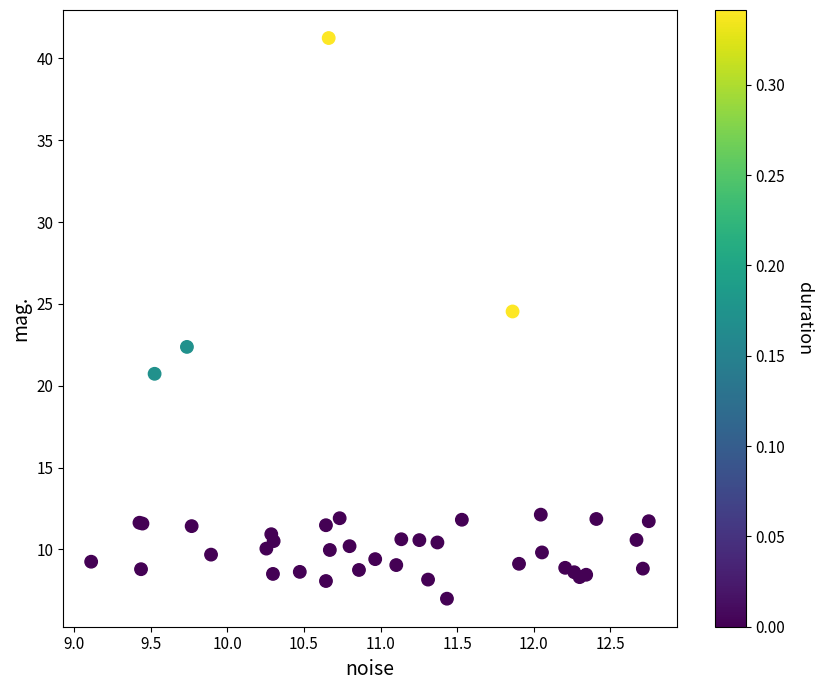

What Y value in the scatter plot is closest to 24?

24.5